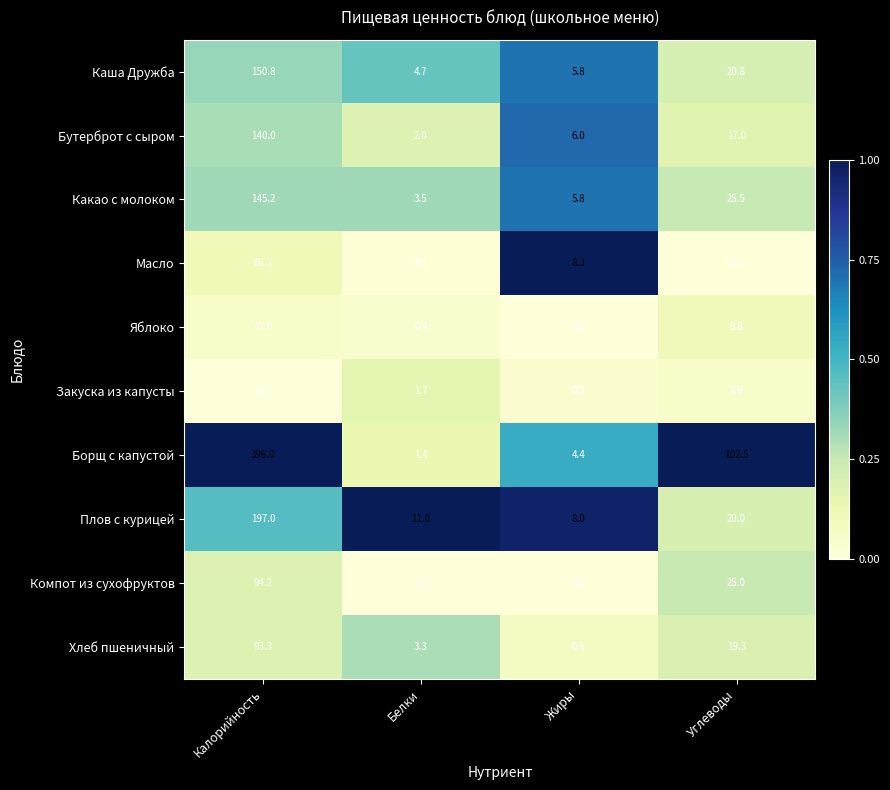

Which series has the widest spread of values?

Борщ с капустой